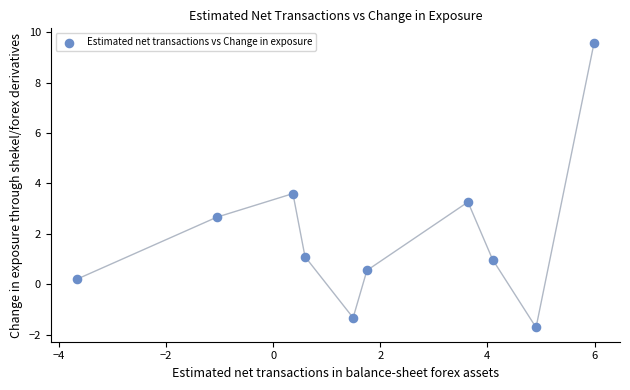

What is the average X value?

1.8